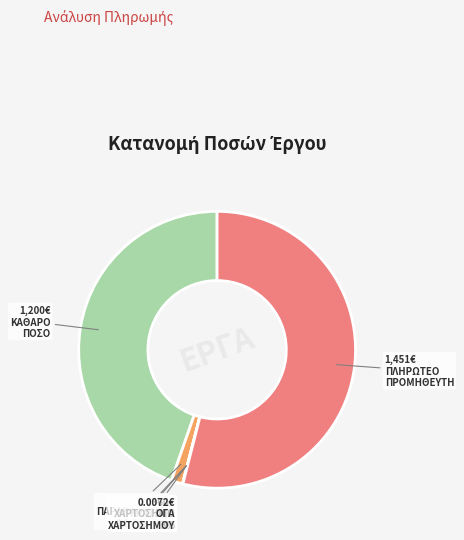

Which category has the biggest portion of the pie?

ΠΛΗΡΩΤΕΟ ΣΤΟΝ ΠΡΟΜΗΘΕΥΤΗ